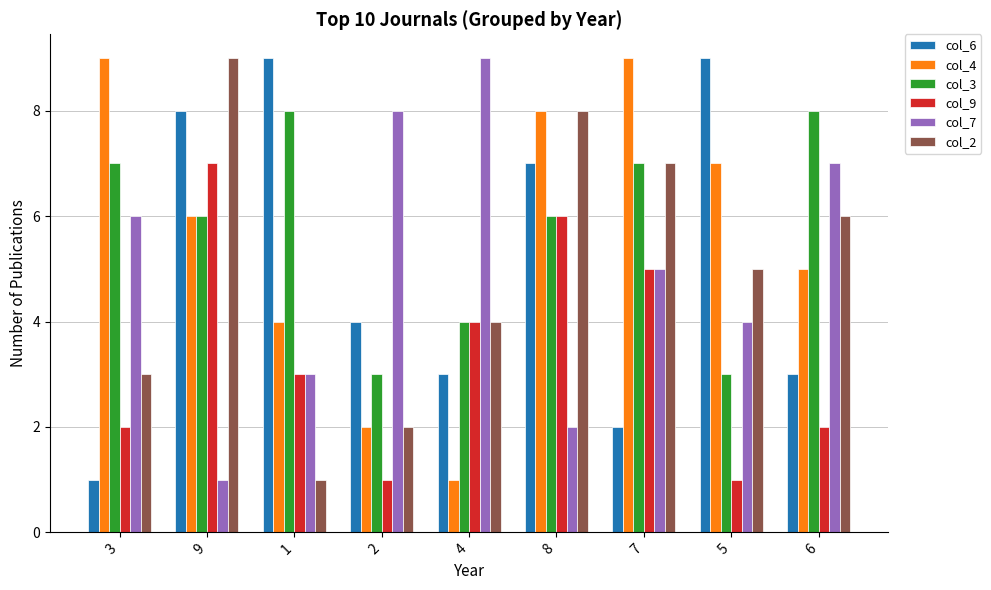

Reading right to left, list all the values displayed in this chart.

col_6: 6=3	5=9	7=2	8=7	4=3	2=4	1=9	9=8	3=1
col_4: 6=5	5=7	7=9	8=8	4=1	2=2	1=4	9=6	3=9
col_3: 6=8	5=3	7=7	8=6	4=4	2=3	1=8	9=6	3=7
col_9: 6=2	5=1	7=5	8=6	4=4	2=1	1=3	9=7	3=2
col_7: 6=7	5=4	7=5	8=2	4=9	2=8	1=3	9=1	3=6
col_2: 6=6	5=5	7=7	8=8	4=4	2=2	1=1	9=9	3=3